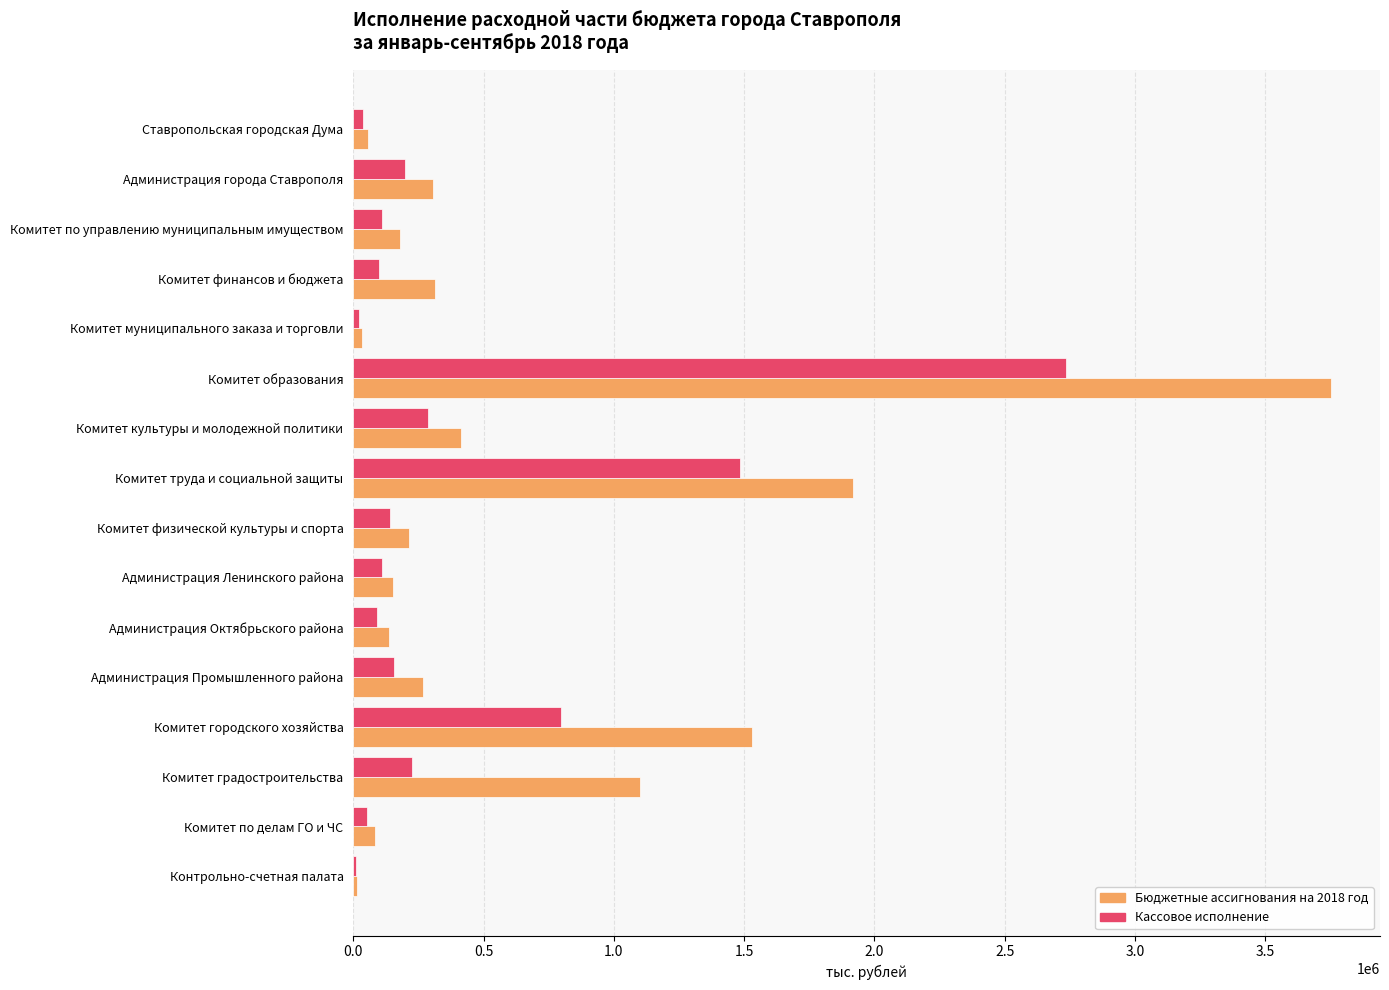

At which category is the sum across all series the highest?

Комитет образования